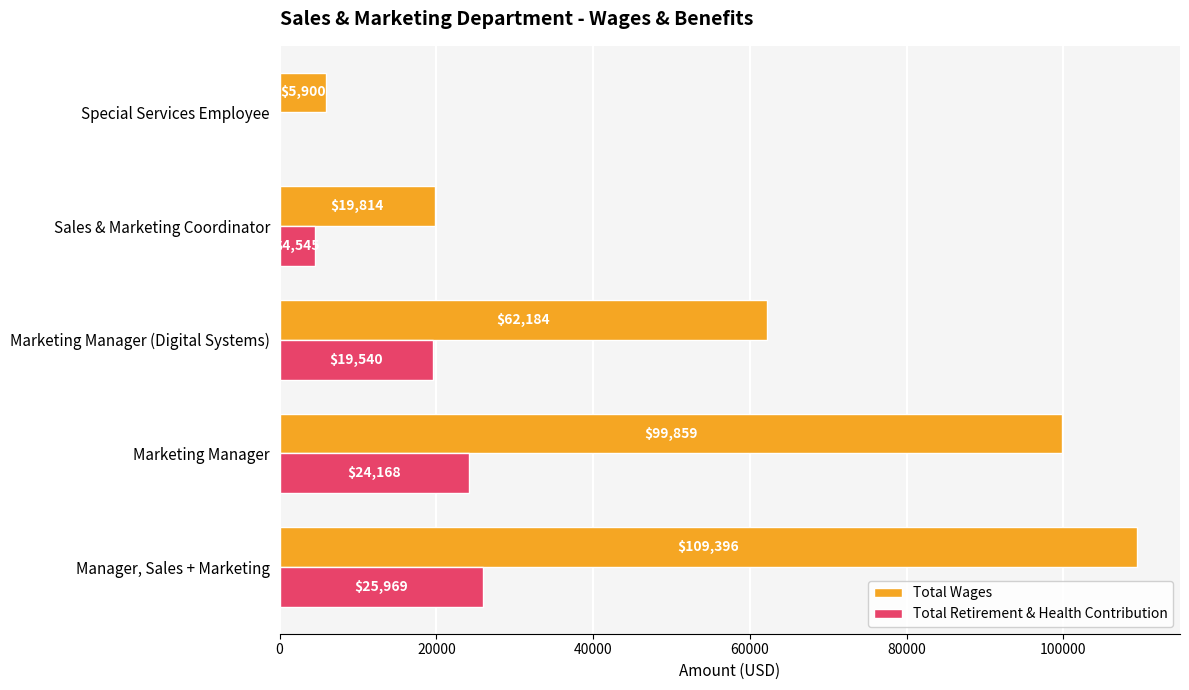

What is the sum of the Total Wages values at Marketing Manager and Marketing Manager (Digital Systems)?

162043